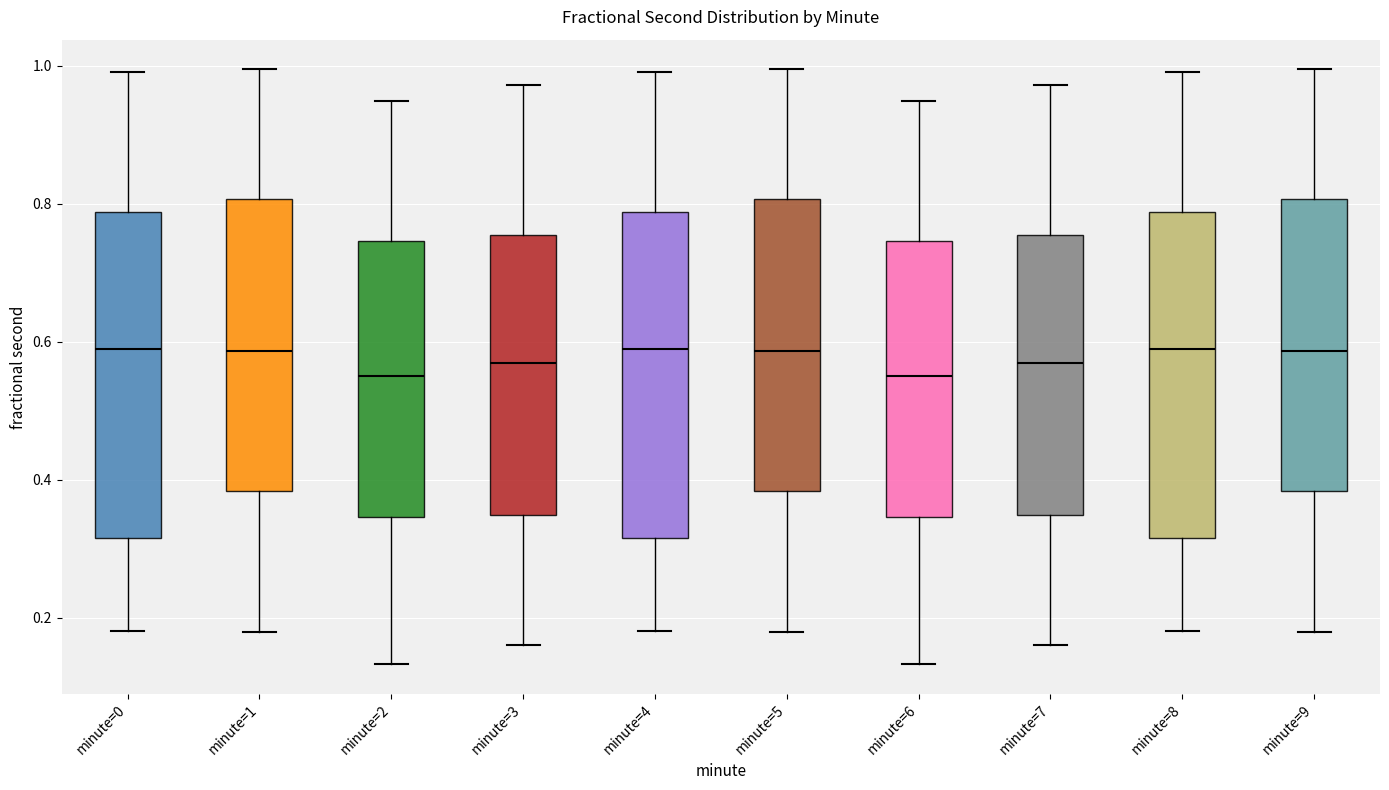

Reading left to right, read every box against the y-axis: the position of its median line, the range the box covers, and the ends of its whiskers. The values are not printed on the chart, so give them approximately, as read against the axis.

minute=0: median 0.58, box 0.32 to 0.78, whiskers 0.18 to 1.00
minute=1: median 0.58, box 0.38 to 0.80, whiskers 0.18 to 1.00
minute=2: median 0.54, box 0.34 to 0.74, whiskers 0.14 to 0.94
minute=3: median 0.56, box 0.34 to 0.76, whiskers 0.16 to 0.98
minute=4: median 0.58, box 0.32 to 0.78, whiskers 0.18 to 1.00
minute=5: median 0.58, box 0.38 to 0.80, whiskers 0.18 to 1.00
minute=6: median 0.54, box 0.34 to 0.74, whiskers 0.14 to 0.94
minute=7: median 0.56, box 0.34 to 0.76, whiskers 0.16 to 0.98
minute=8: median 0.58, box 0.32 to 0.78, whiskers 0.18 to 1.00
minute=9: median 0.58, box 0.38 to 0.80, whiskers 0.18 to 1.00